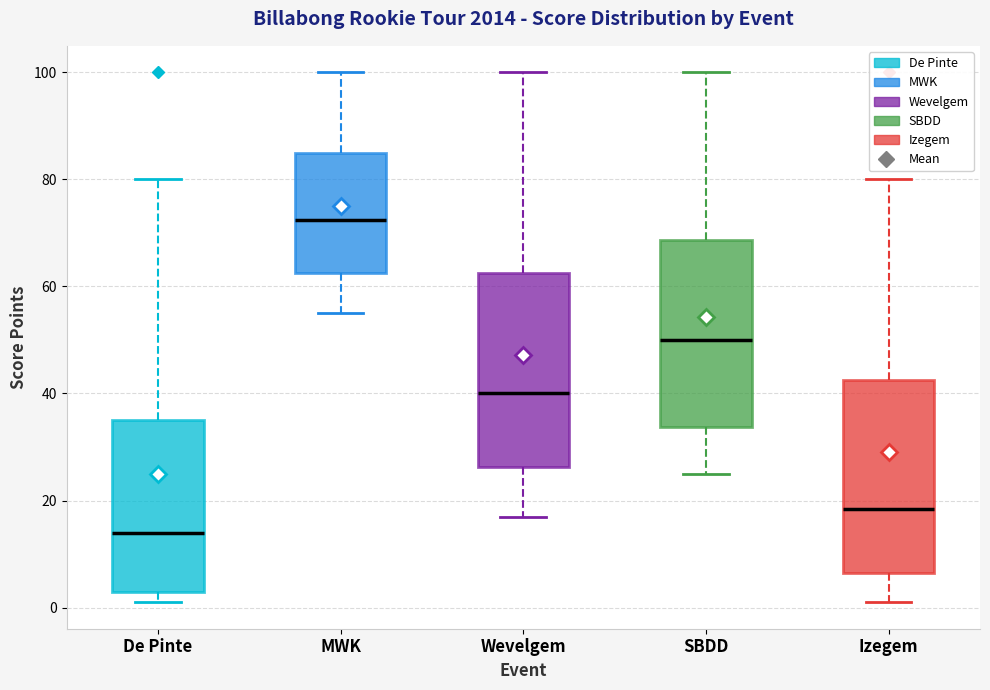

Reading left to right, transcribe this box plot: for each box, give where its median line is, the range the box spans, and where its two whiskers end, as read against the y-axis. The values are not printed on the chart, so give them approximately, as read against the axis.

De Pinte: median 14, box 4 to 36, whiskers 2 to 80
MWK: median 72, box 62 to 86, whiskers 56 to 100
Wevelgem: median 40, box 26 to 62, whiskers 18 to 100
SBDD: median 50, box 34 to 68, whiskers 26 to 100
Izegem: median 18, box 6 to 42, whiskers 2 to 80